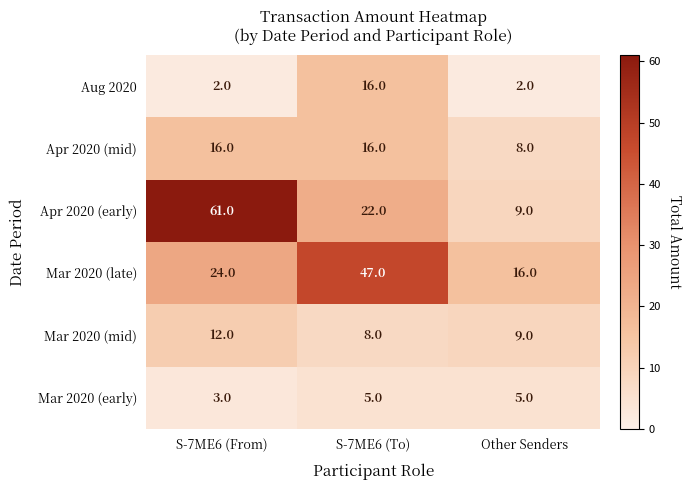

What is the maximum value shown in the chart?

61